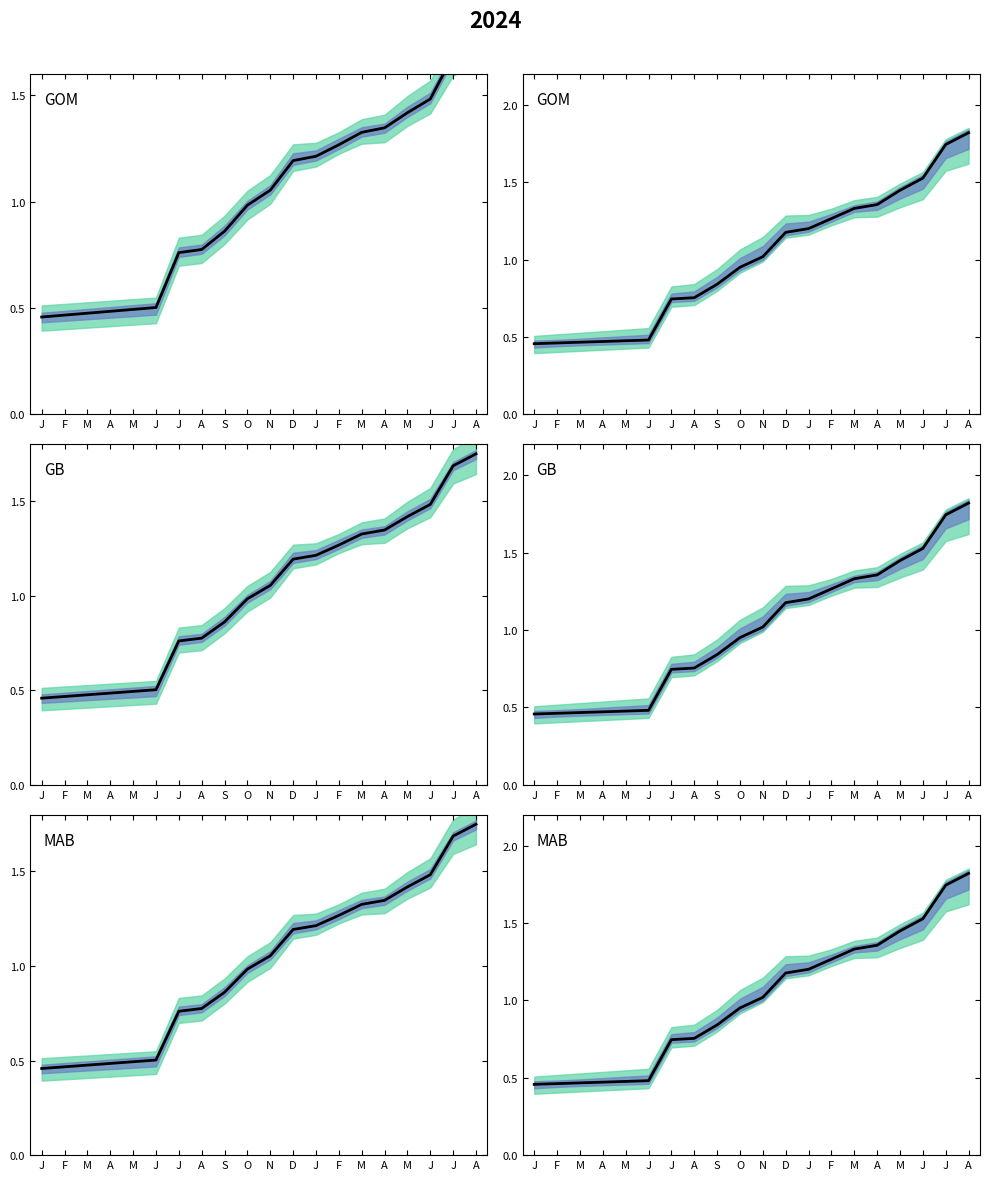

Where does the data first go above 1?

N